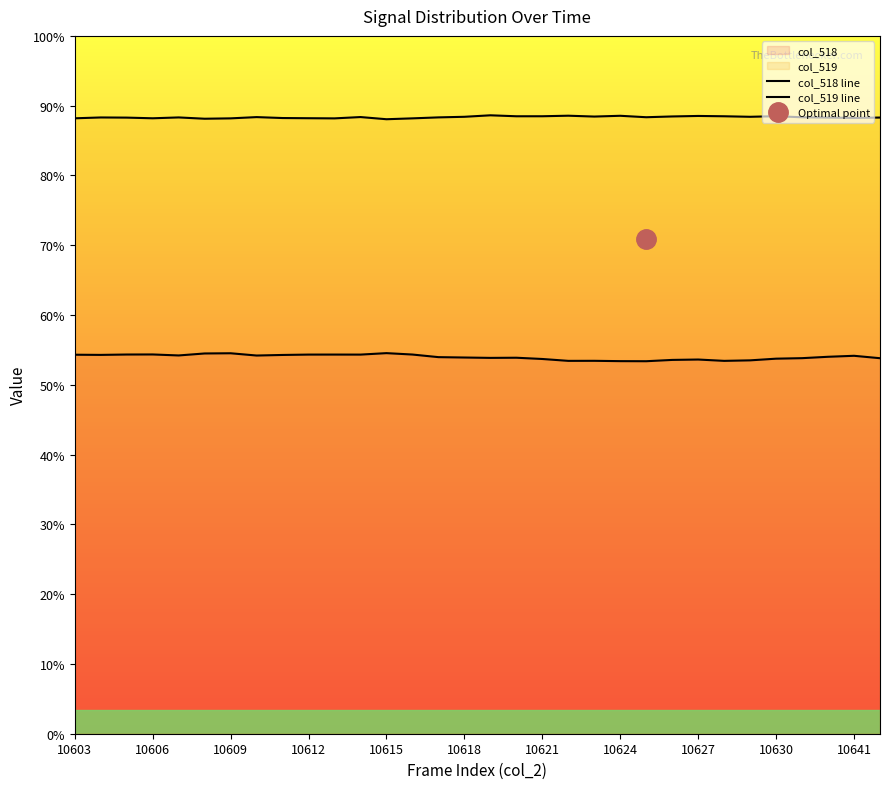

True or false: col_518 line and col_519 line cross at least once.

False